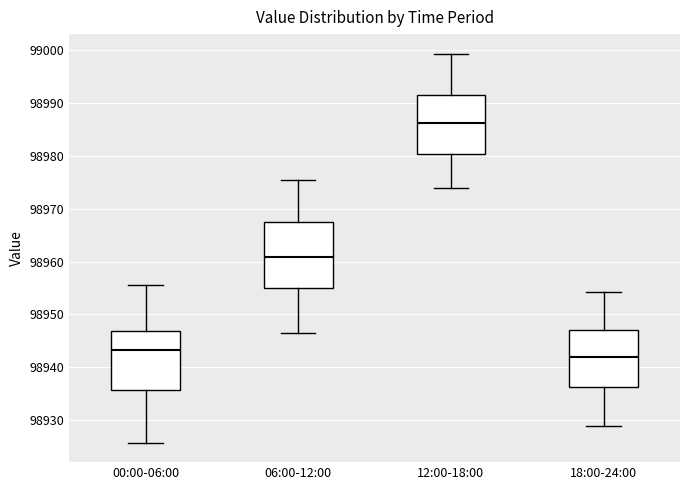

Reading left to right, read every box against the y-axis: the position of its median line, the range the box covers, and the ends of its whiskers. The values are not printed on the chart, so give them approximately, as read against the axis.

00:00-06:00: median 98943, box 98936 to 98947, whiskers 98926 to 98956
06:00-12:00: median 98961, box 98955 to 98967, whiskers 98947 to 98975
12:00-18:00: median 98986, box 98980 to 98992, whiskers 98974 to 98999
18:00-24:00: median 98942, box 98936 to 98947, whiskers 98929 to 98954